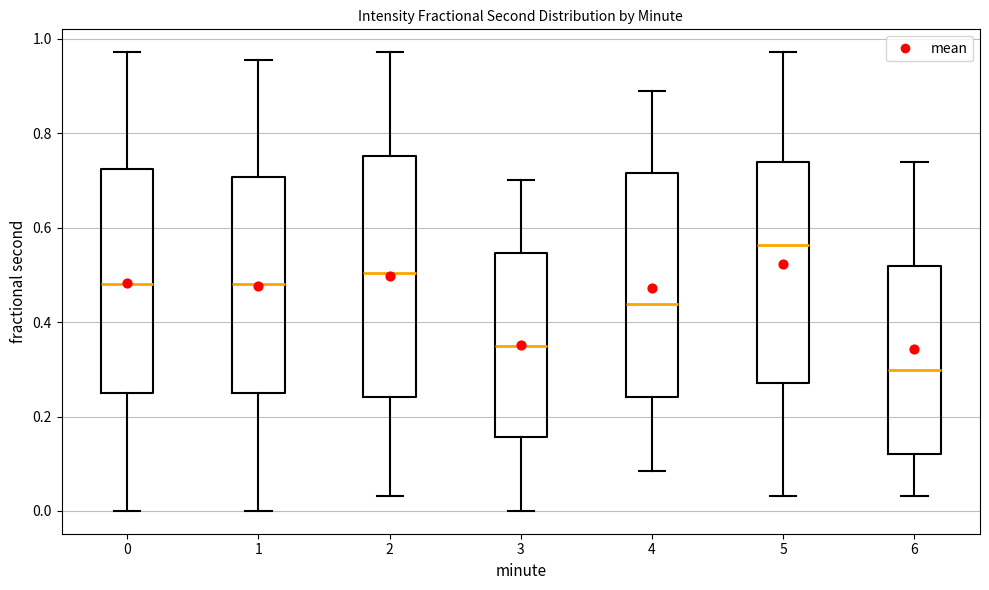

Reading left to right, transcribe this box plot: for each box, give where its median line is, the range the box spans, and where its two whiskers end, as read against the y-axis. The values are not printed on the chart, so give them approximately, as read against the axis.

0: median 0.48, box 0.24 to 0.72, whiskers 0.00 to 0.98
1: median 0.48, box 0.24 to 0.70, whiskers 0.00 to 0.96
2: median 0.50, box 0.24 to 0.76, whiskers 0.04 to 0.98
3: median 0.36, box 0.16 to 0.54, whiskers 0.00 to 0.70
4: median 0.44, box 0.24 to 0.72, whiskers 0.08 to 0.88
5: median 0.56, box 0.28 to 0.74, whiskers 0.04 to 0.98
6: median 0.30, box 0.12 to 0.52, whiskers 0.04 to 0.74